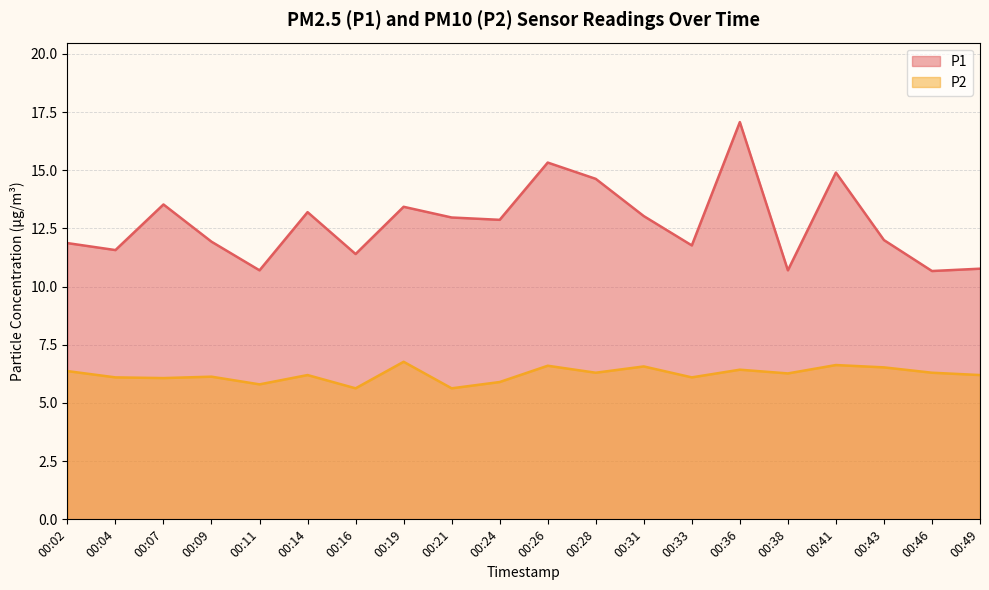

What is the difference between the P2 values at 00:11 and 00:26?

0.8